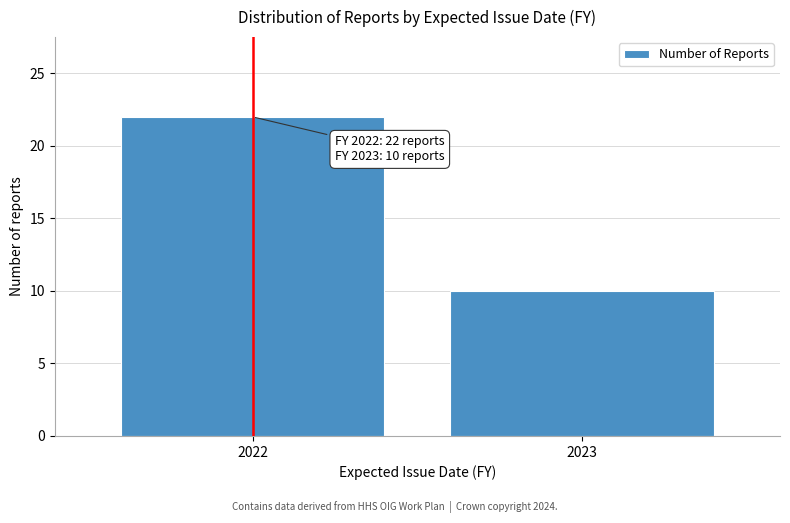

Reading left to right, transcribe all the data shown in this chart.

22	10